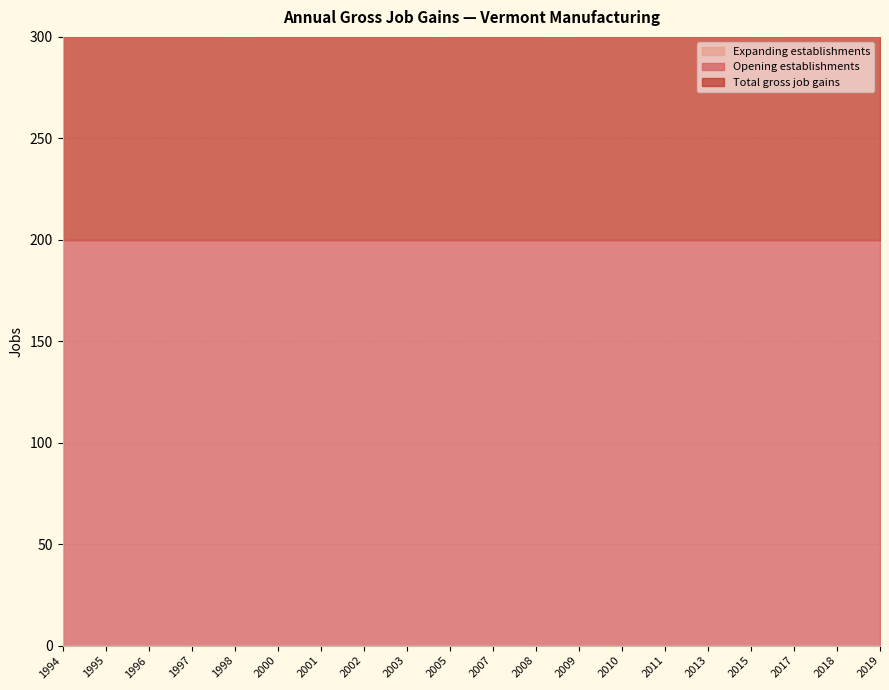

Which has a higher value, 2001 or 2015?

2001